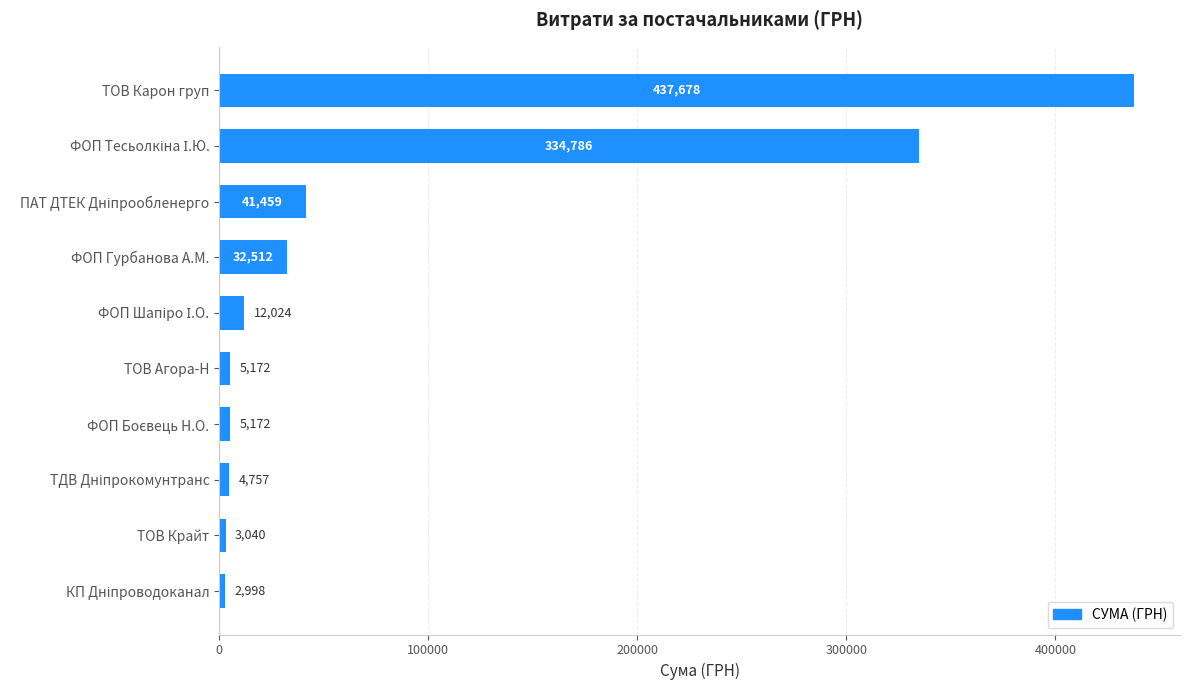

How many values are below 12024?

5